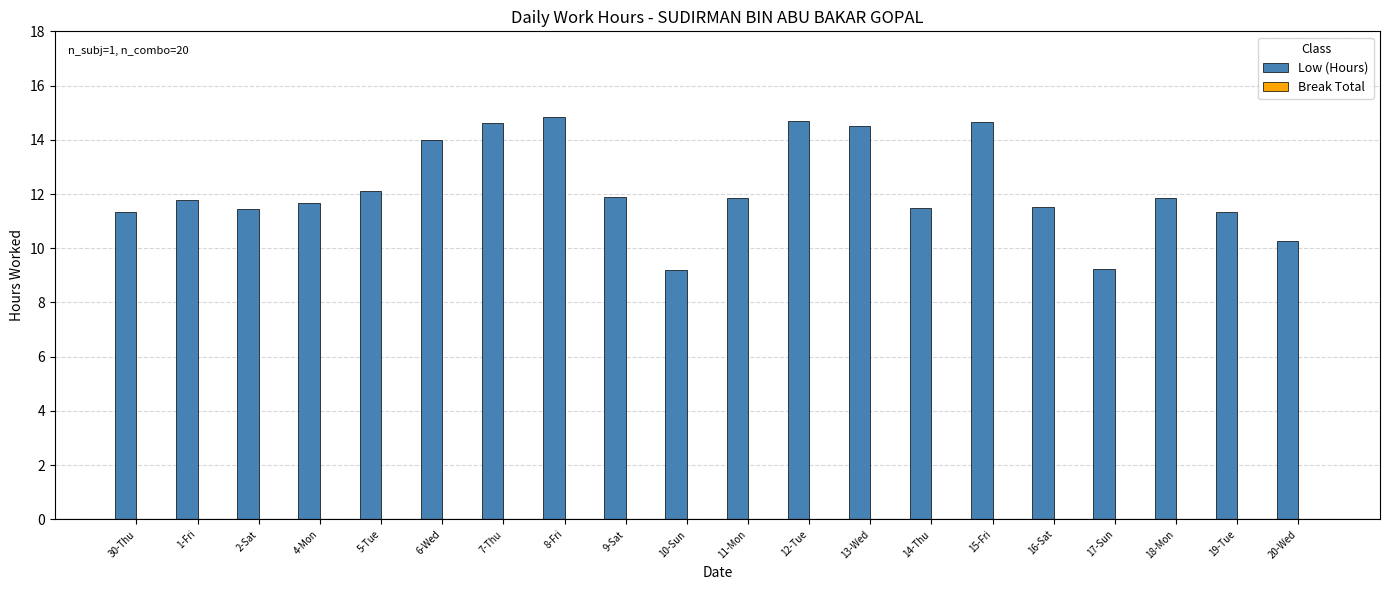

Are the bars grouped side by side (vs. stacked)?

No